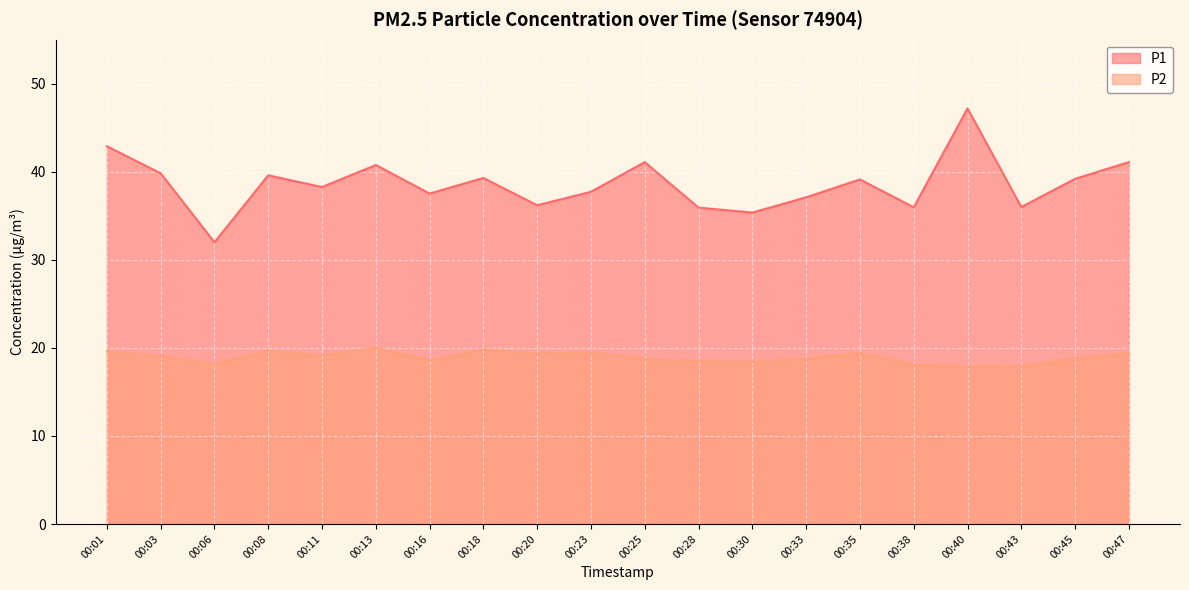

Reading left to right, what are all the values shown in this chart?

P1: 00:01=42.9	00:03=39.8	00:06=32.0	00:08=39.6	00:11=38.3	00:13=40.8	00:16=37.5	00:18=39.3	00:20=36.2	00:23=37.7	00:25=41.1	00:28=35.9	00:30=35.4	00:33=37.1	00:35=39.1	00:38=36.0	00:40=47.2	00:43=36.0	00:45=39.2	00:47=41.1
P2: 00:01=19.6	00:03=19.1	00:06=18.2	00:08=19.7	00:11=19.2	00:13=20.0	00:16=18.6	00:18=19.8	00:20=19.3	00:23=19.5	00:25=18.7	00:28=18.5	00:30=18.4	00:33=18.8	00:35=19.4	00:38=18.1	00:40=17.9	00:43=17.9	00:45=18.8	00:47=19.4